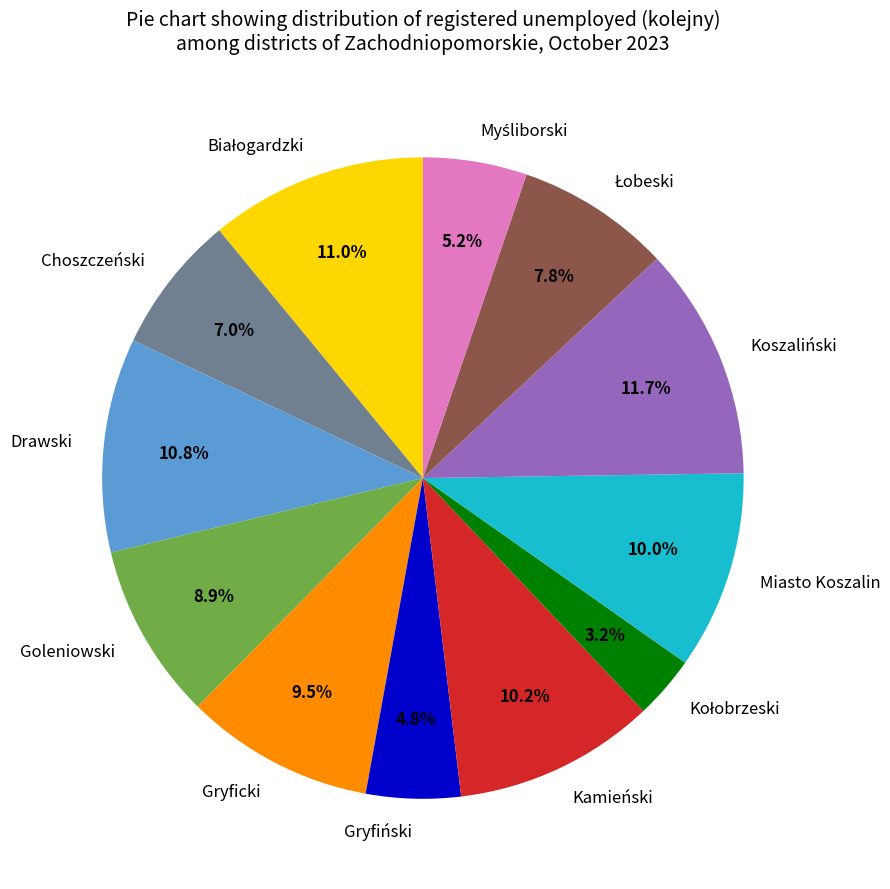

Does any single category account for the majority?

No